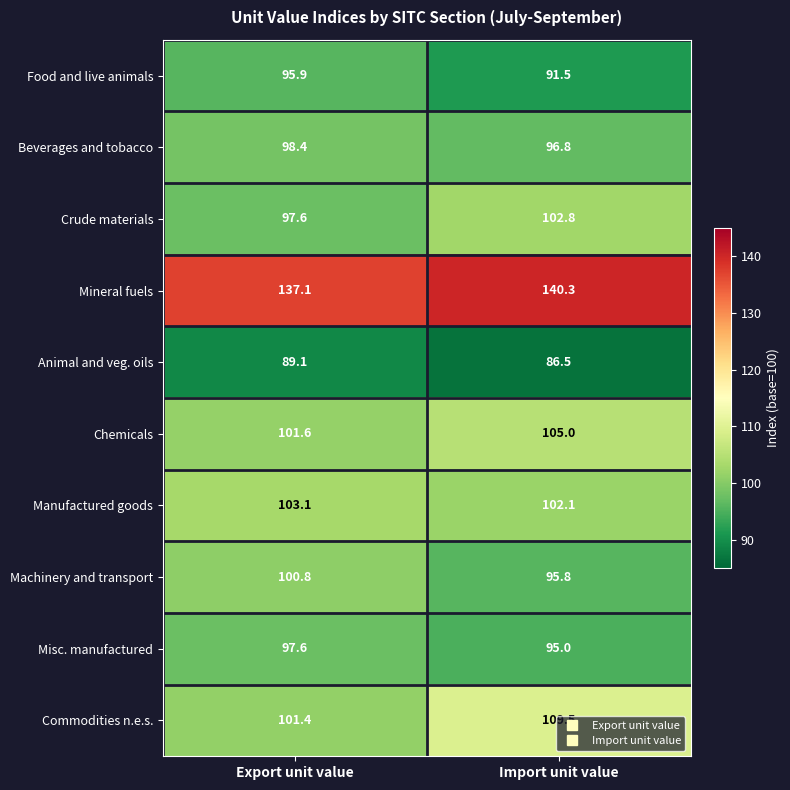

Which series has the largest range (max minus min)?

Commodities n.e.s.